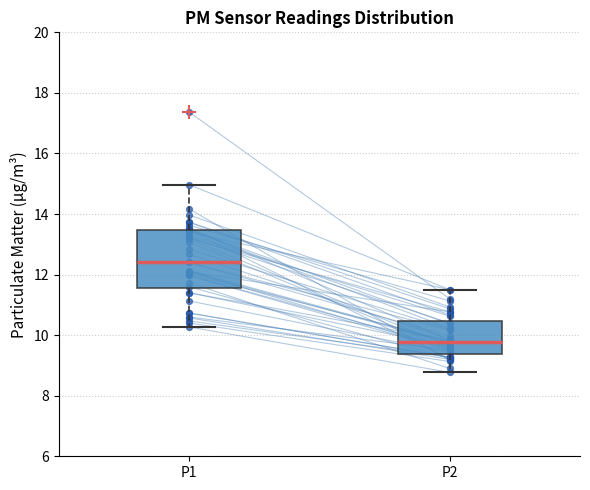

Which box has the highest median line?

P1